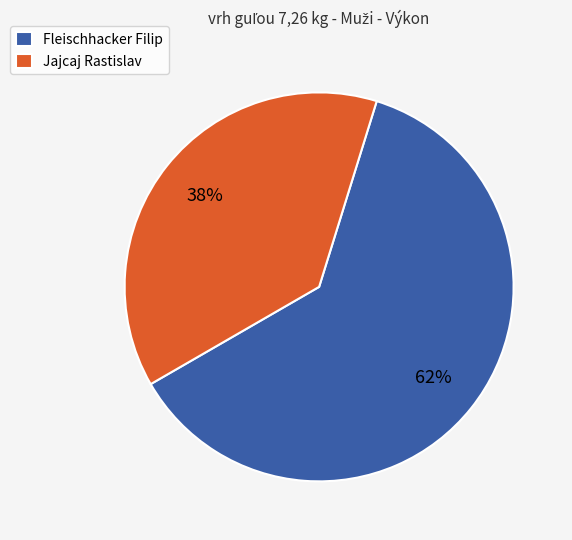

What is the largest slice in the pie chart?

Fleischhacker Filip